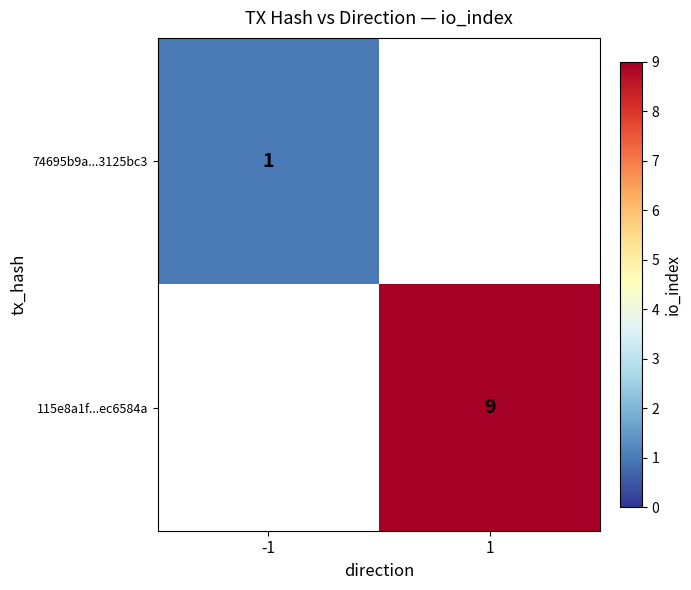

The 115e8a1f...ec6584a series shows 9 at 1. True or false?

True